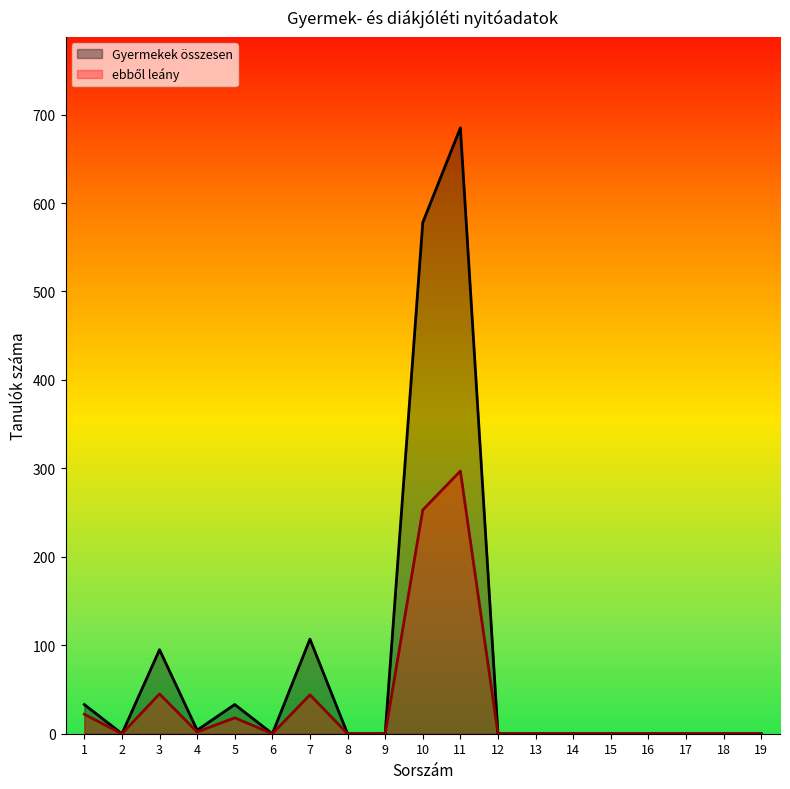

The value of Gyermekek összesen at 9 is -268. True or false?

False